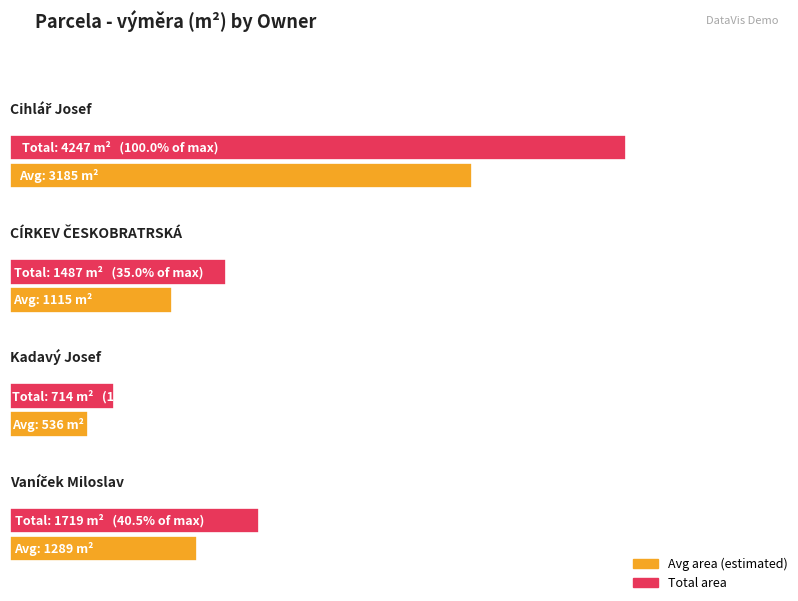

What position from the left is Cihlář Josef (928)?

1